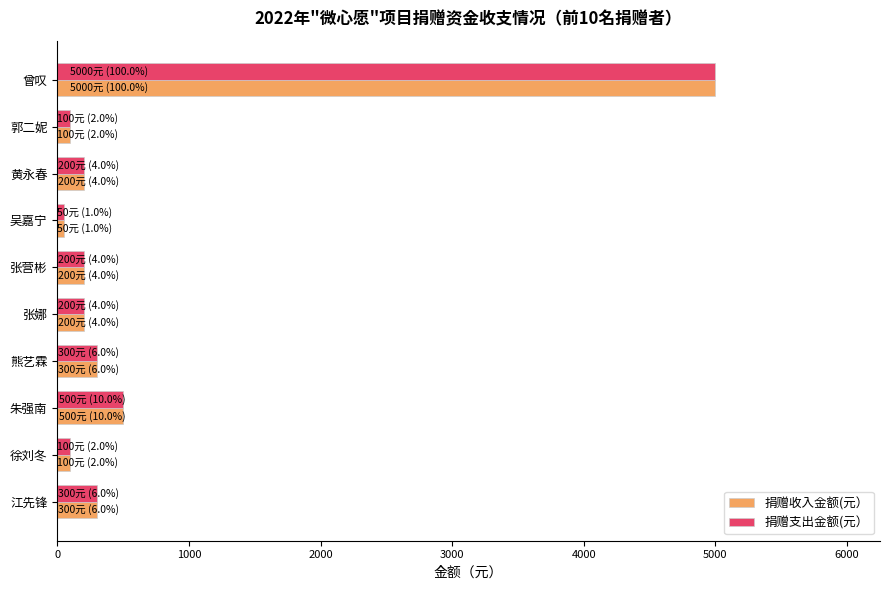

At which category is the sum across all series the highest?

曾叹